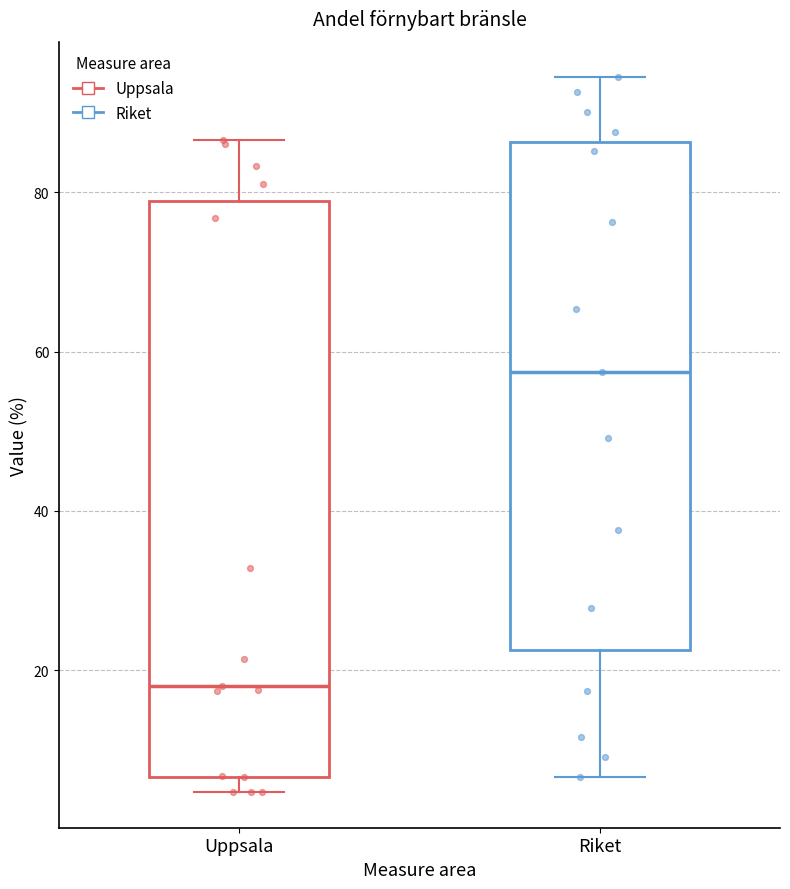

Reading left to right, read every box against the y-axis: the position of its median line, the range the box covers, and the ends of its whiskers. The values are not printed on the chart, so give them approximately, as read against the axis.

Uppsala: median 18, box 6 to 78, whiskers 4 to 86
Riket: median 58, box 22 to 86, whiskers 6 to 94